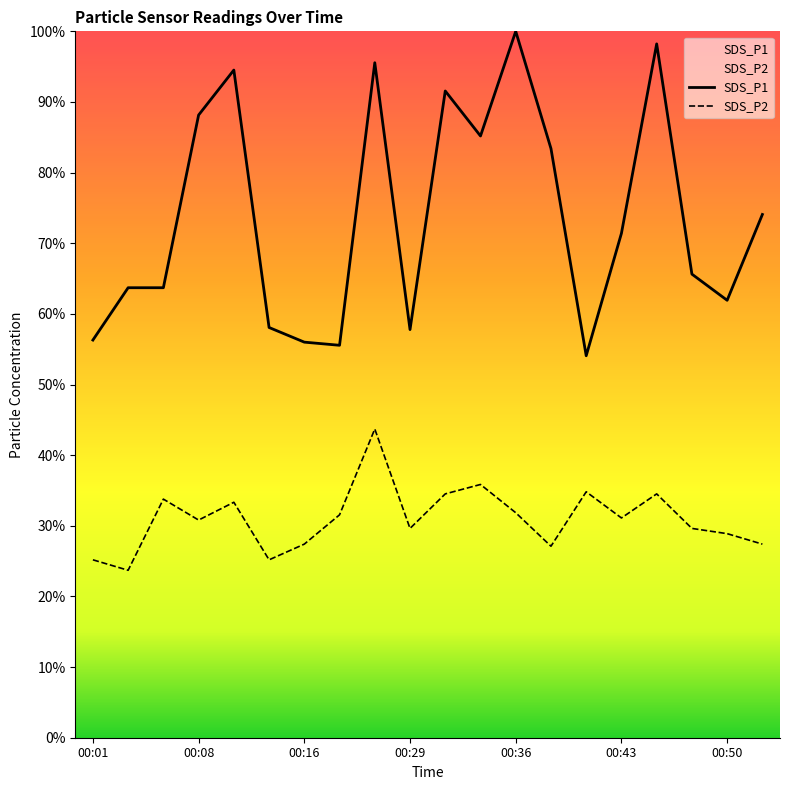

True or false: SDS_P2 and SDS_P1 intersect in this chart.

False